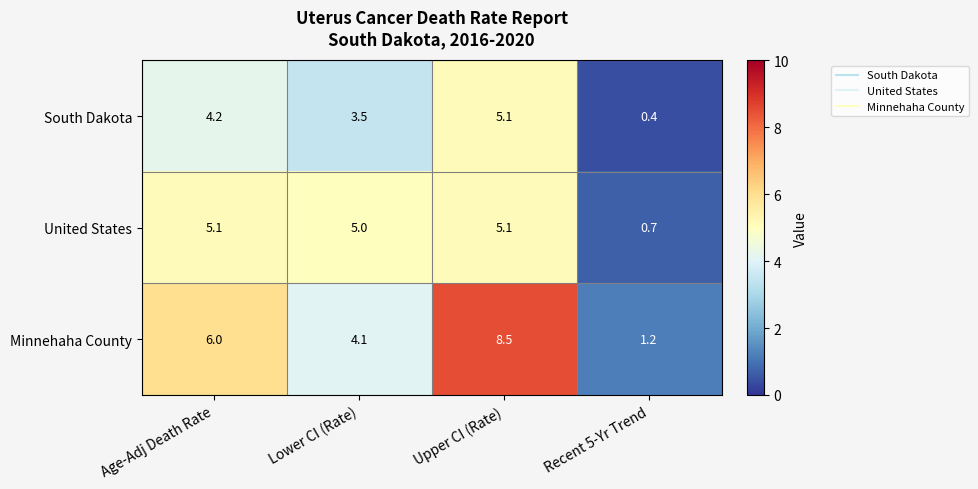

List the labels in order of Minnehaha County value, smallest first.

Recent 5-Yr Trend, Lower CI (Rate), Age-Adj Death Rate, Upper CI (Rate)